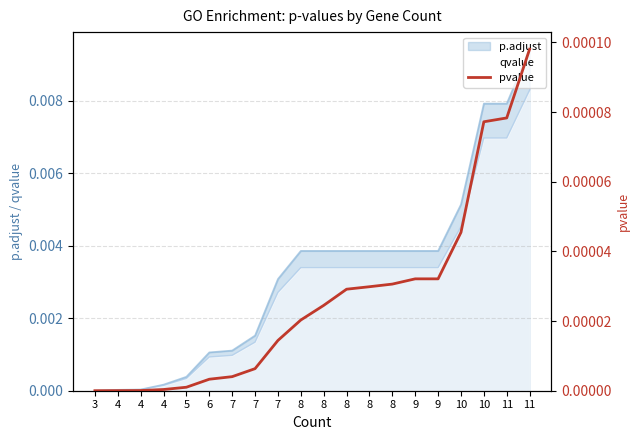

How many categories are shown in the chart?

20